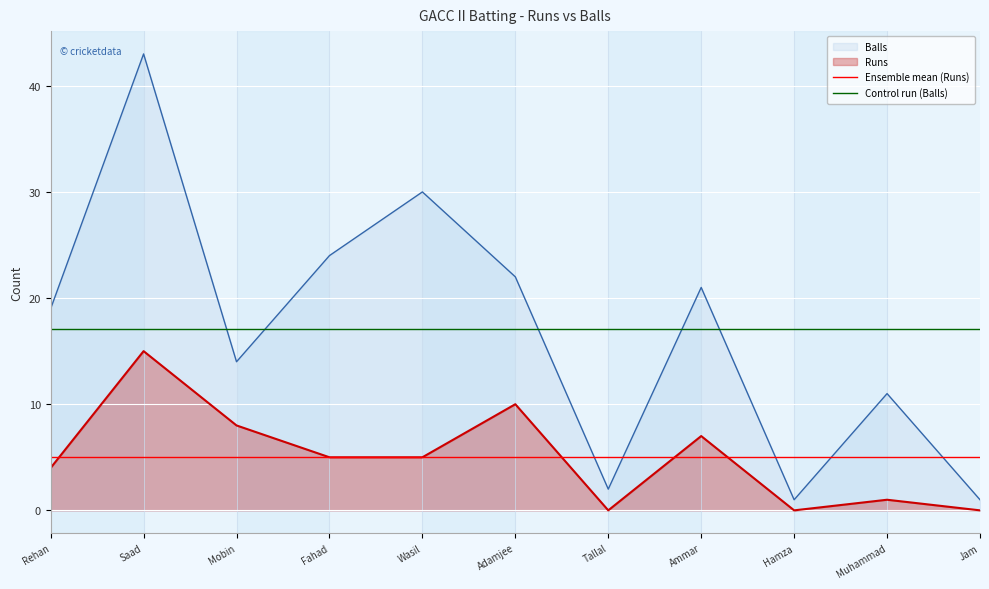

What are all the series names shown in the legend?

Balls, Runs, Ensemble mean (Runs), Control run (Balls)